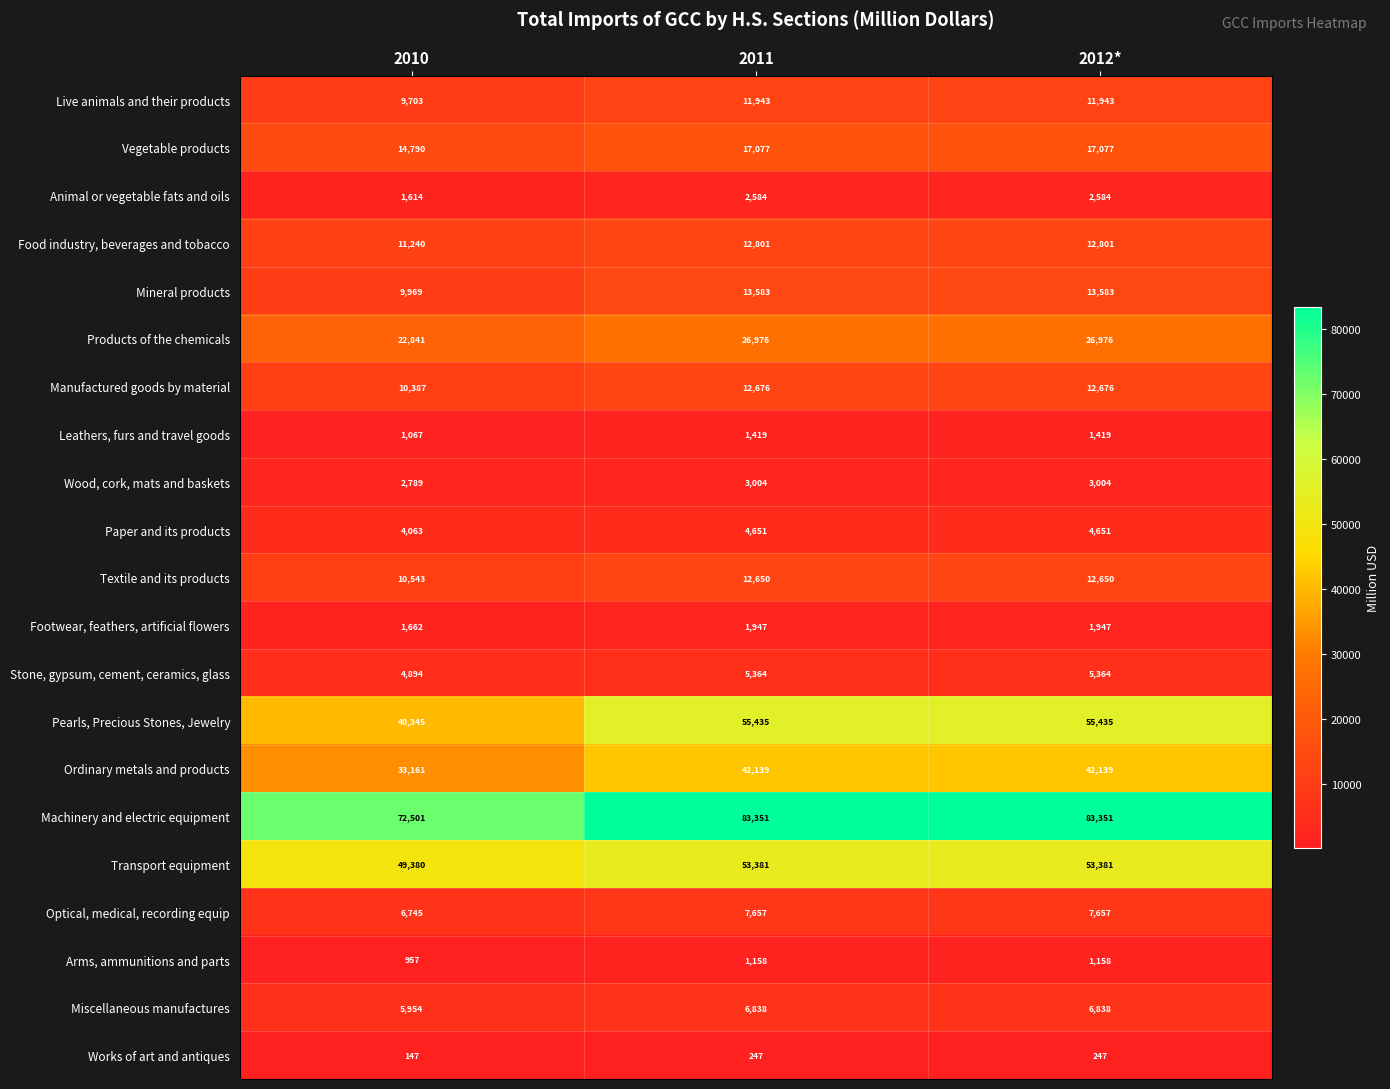

What is the difference between the maximum and minimum values in the Wood, cork, mats and baskets series?

215